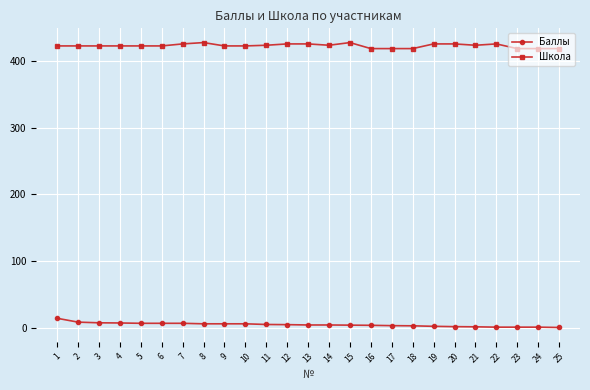

Which series has the largest total across all categories?

Школа